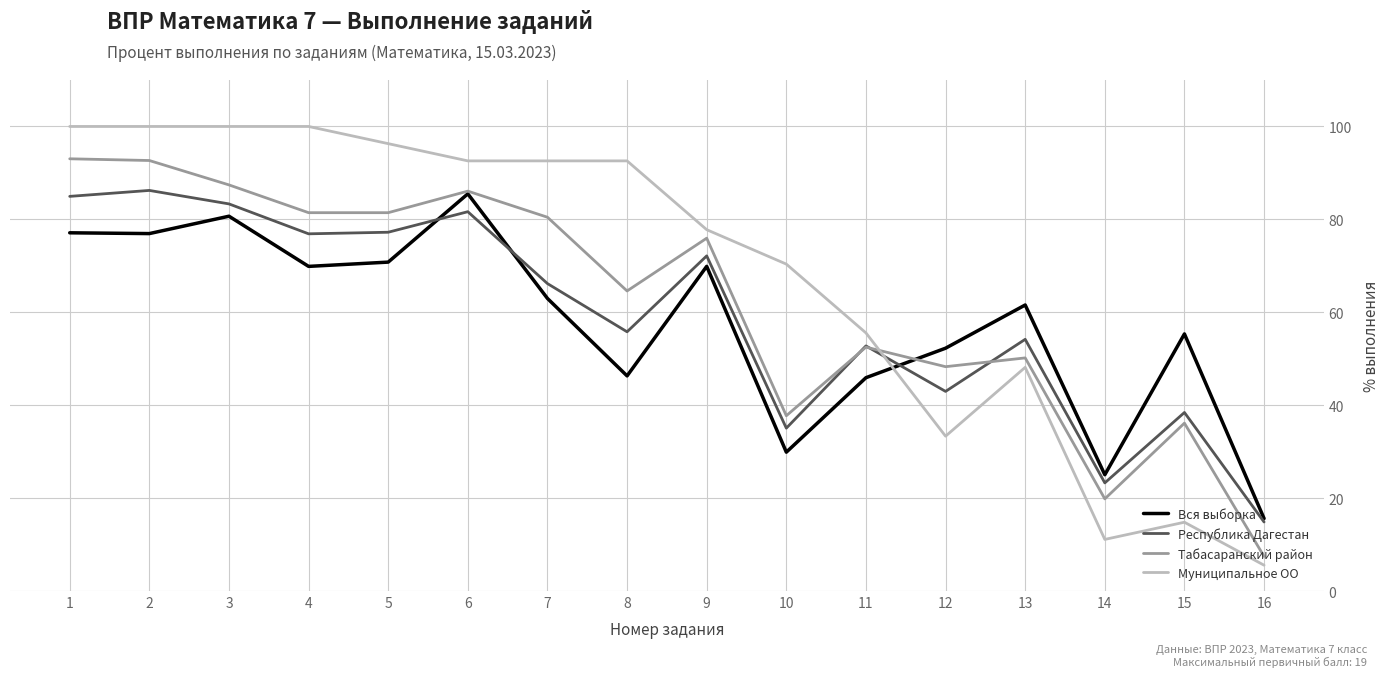

Which series has the largest range (max minus min)?

Муниципальное ОО